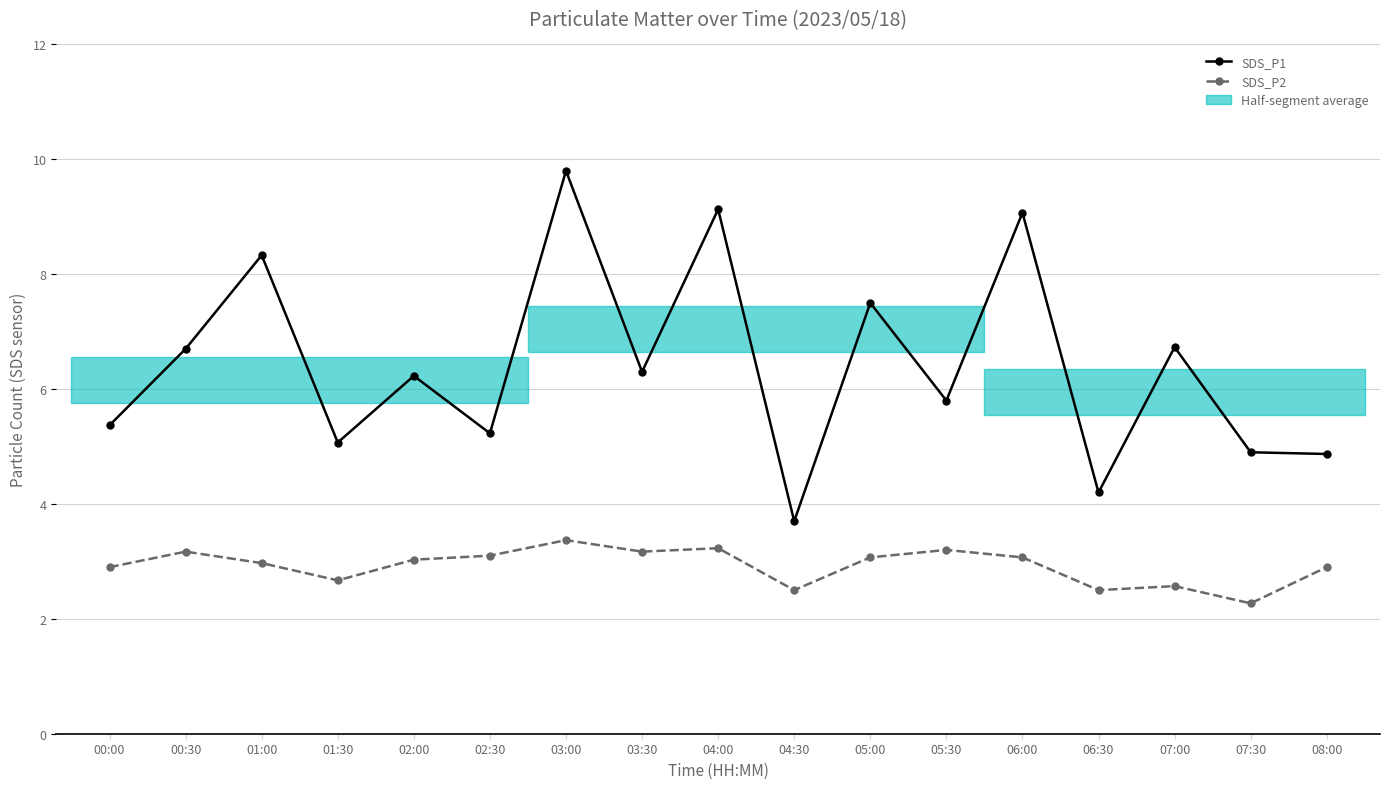

True or false: SDS_P2 and SDS_P1 intersect in this chart.

False